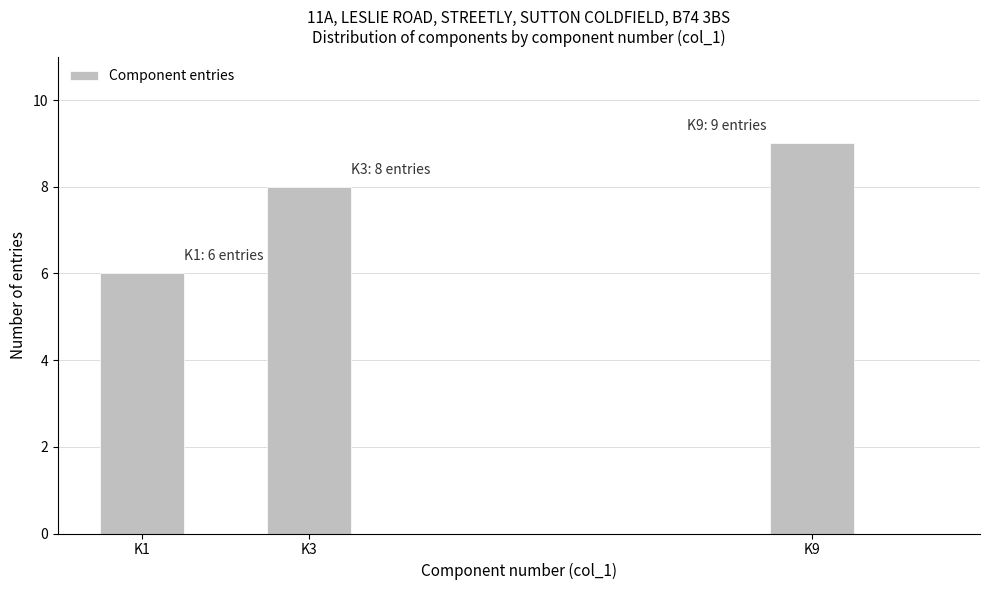

Over which range of the x-axis is the bar tallest?

8.5 to 9.5